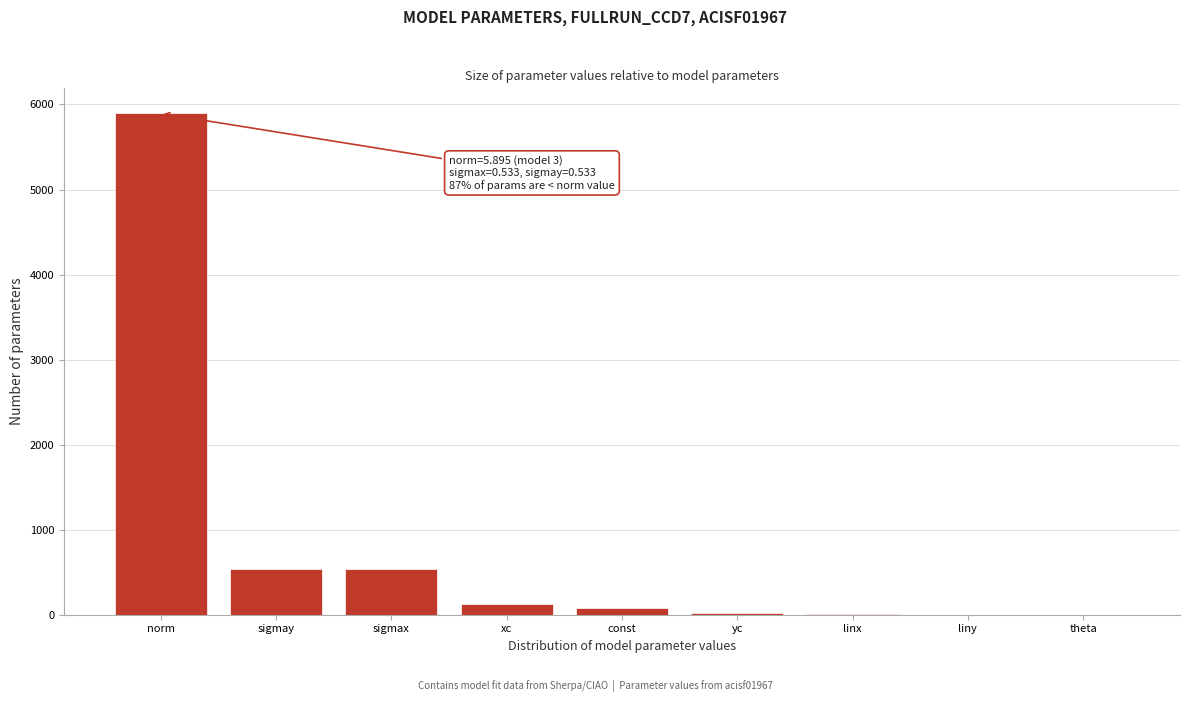

What is the greatest value displayed?

5895